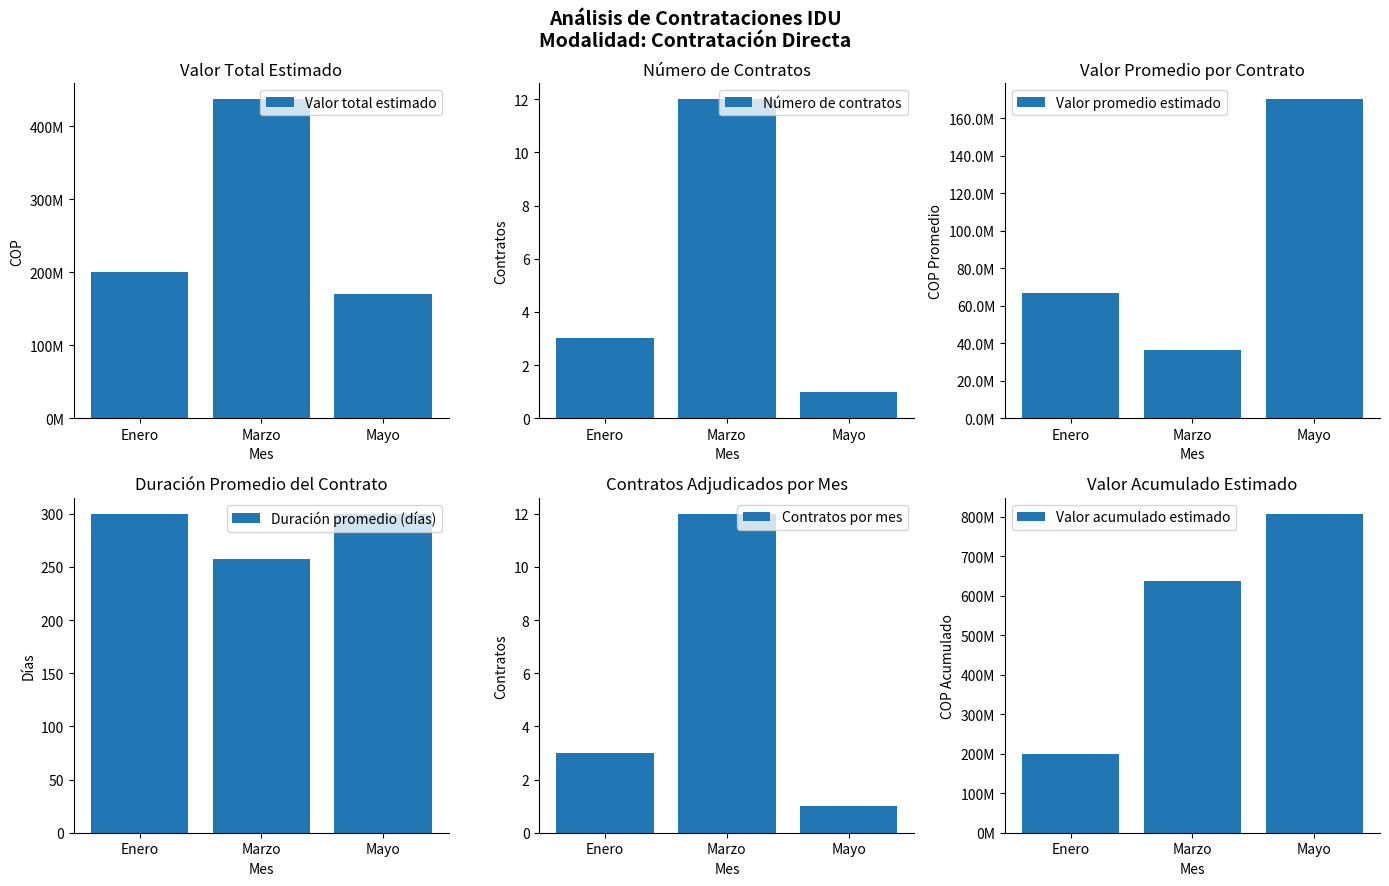

At which label does Contratos por mes first exceed 3?

Marzo